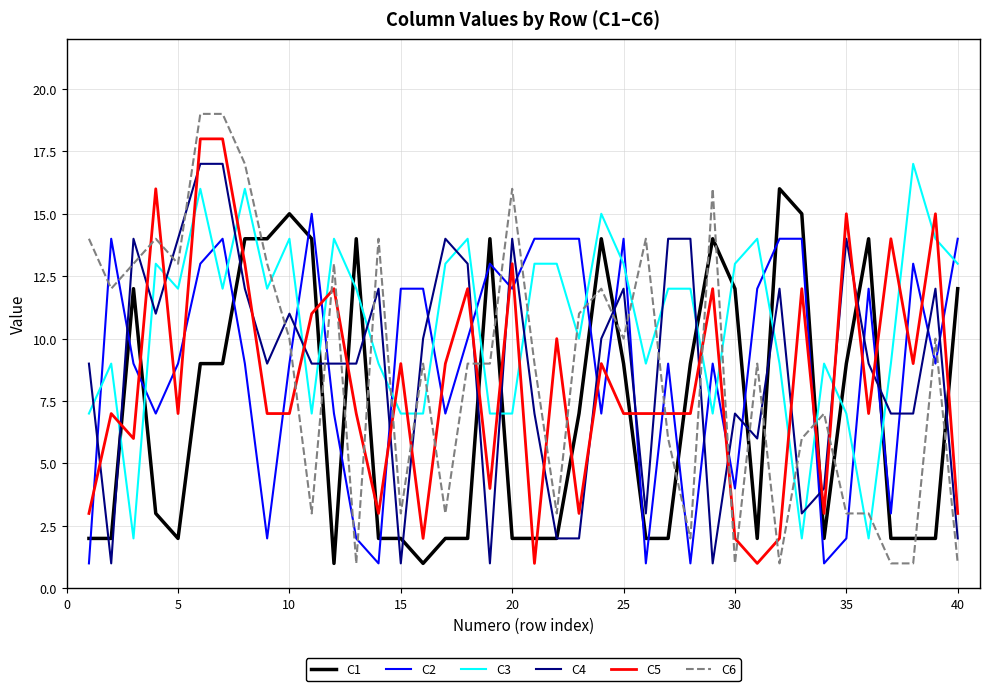

Which series ends up on top after the final intersection of C2 and C3?

C2